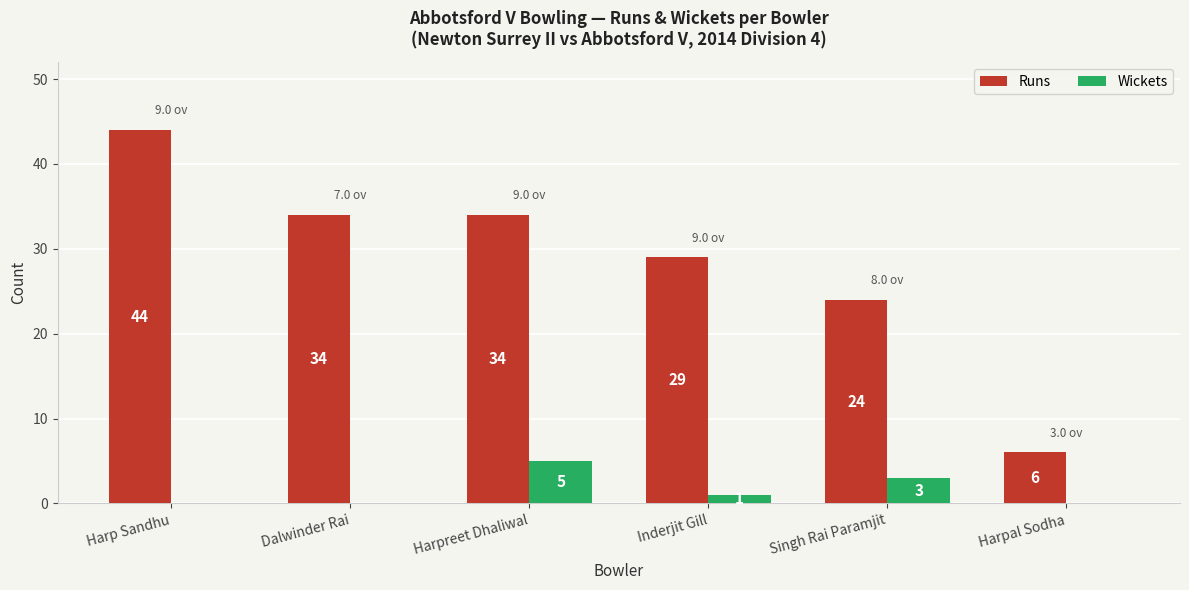

The value of Wickets at Singh Rai Paramjit is 1. True or false?

False